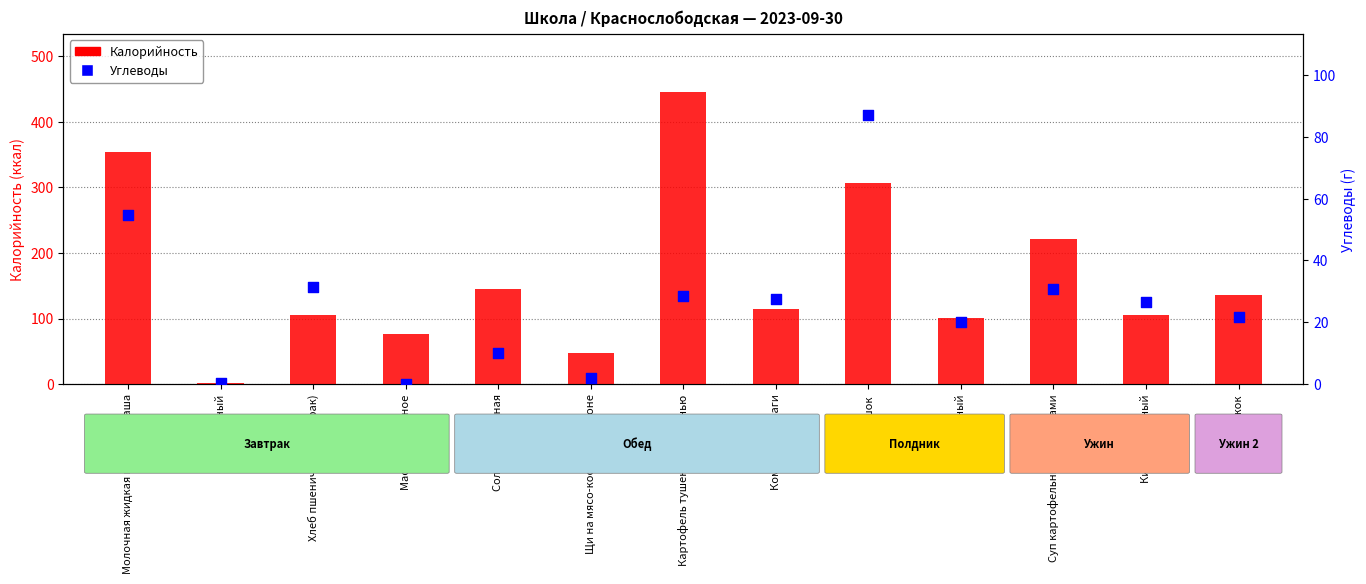

What are all the series names shown in the legend?

Калорийность, Углеводы